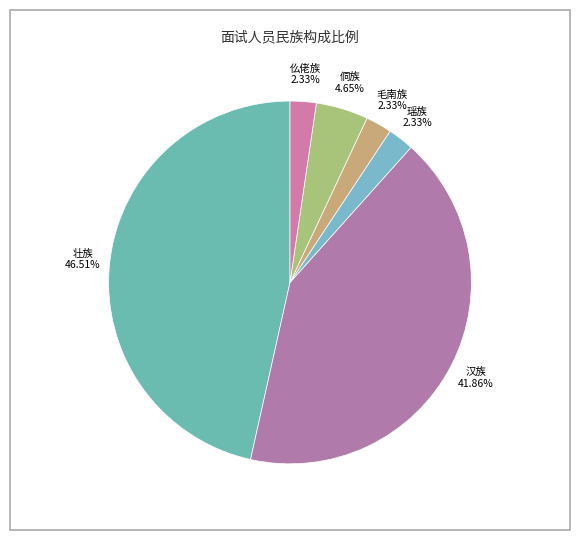

Is there any slice that represents more than half of the pie?

No